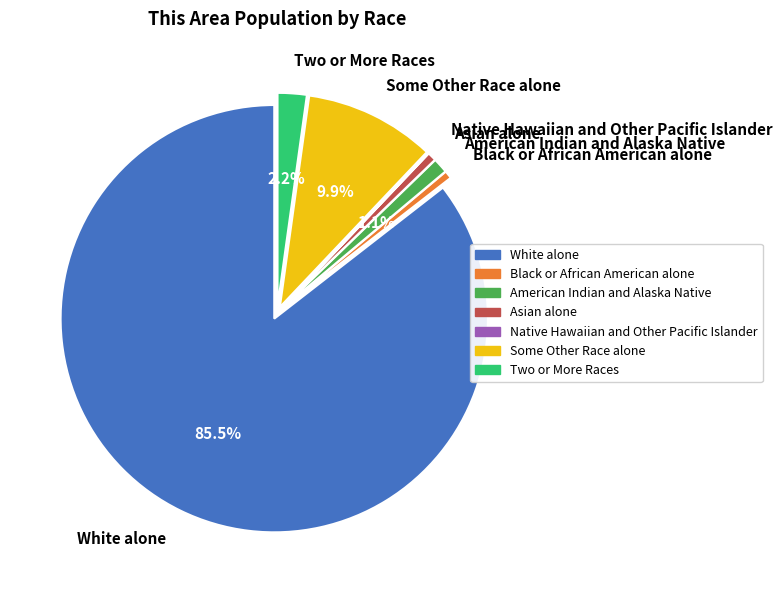

What is the majority slice?

White alone